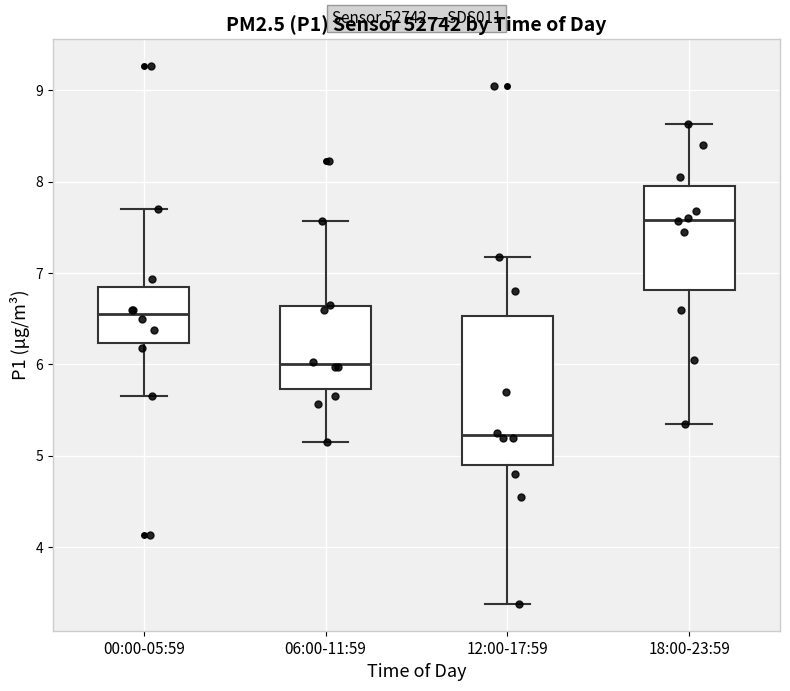

Comparing the boxes themselves (not the whiskers), which one is the tallest?

12:00-17:59